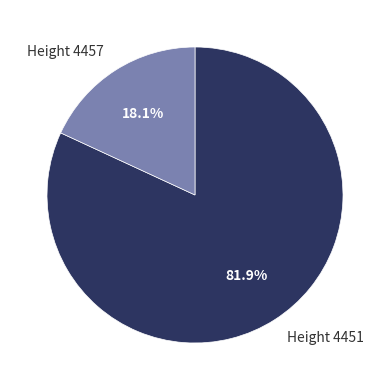

What percentage do Height 4451 and Height 4457 together represent?

100.0%